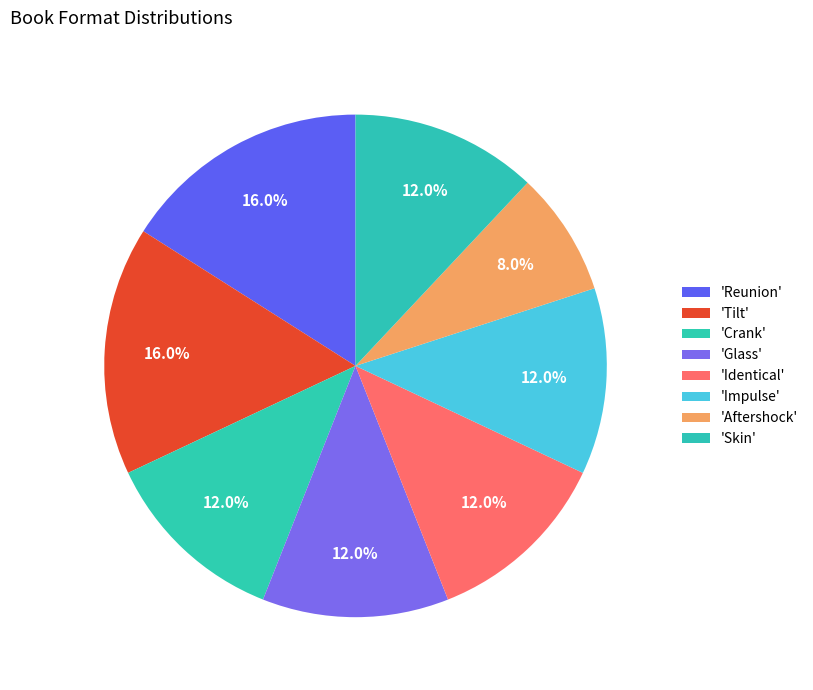

Count the number of slices in the pie.

8